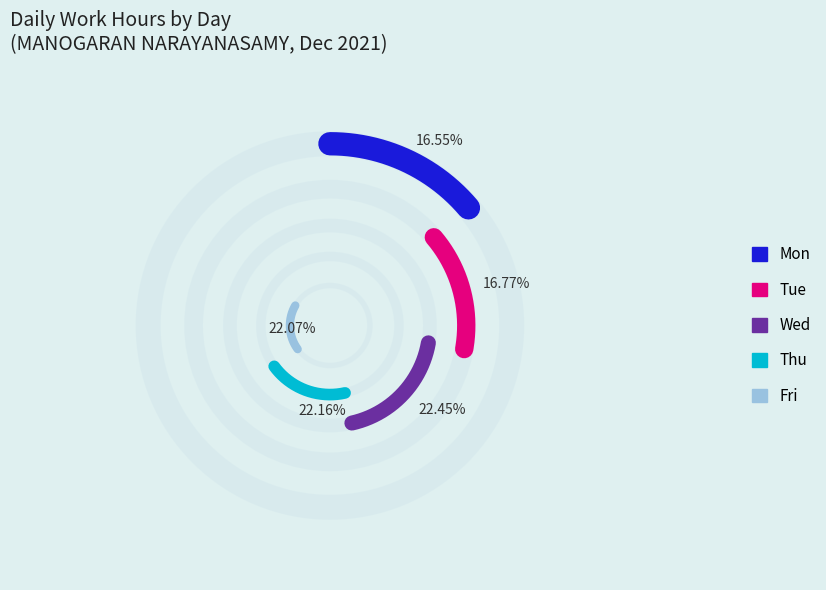

Count the number of slices in the pie.

5